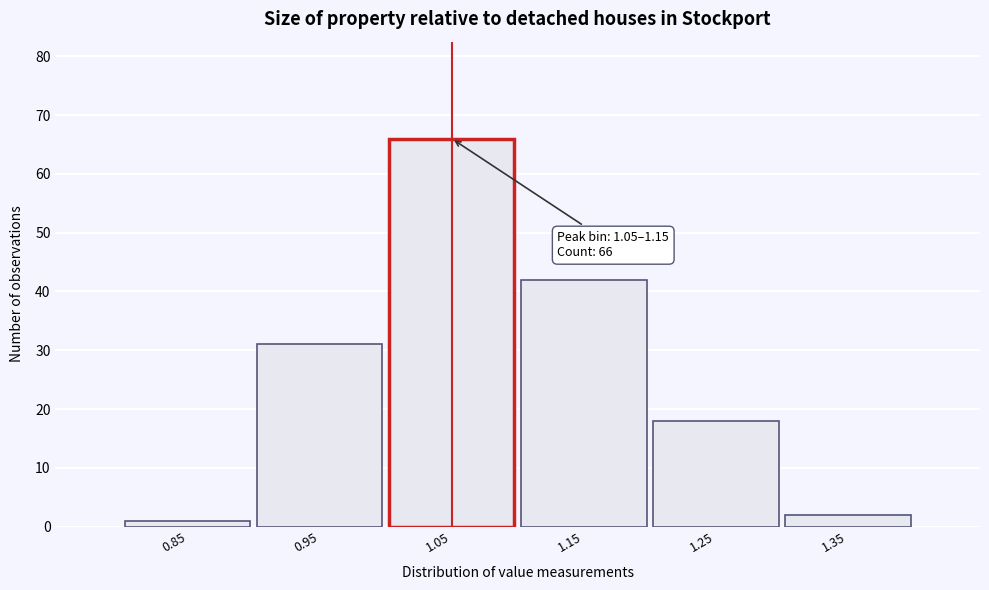

Reading left to right, transcribe all the data shown in this chart.

1	31	66	42	18	2